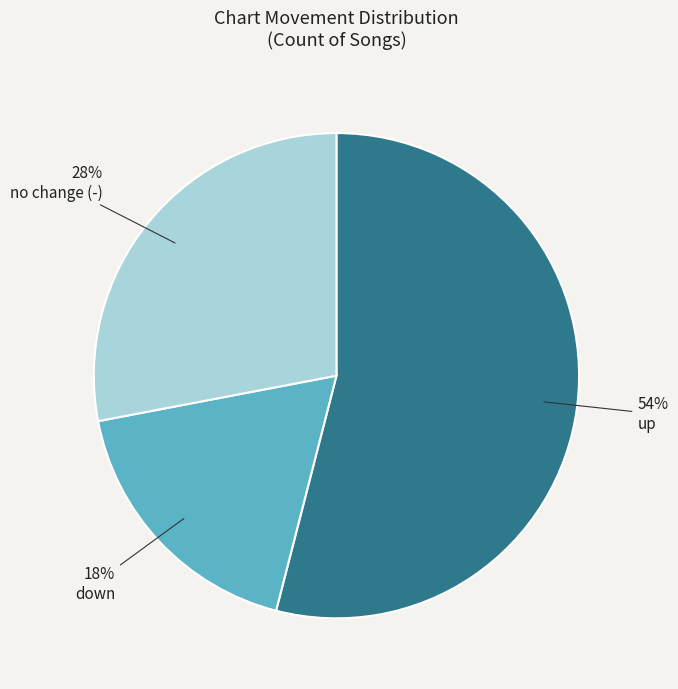

Which has a higher value, no change (-) or up?

up